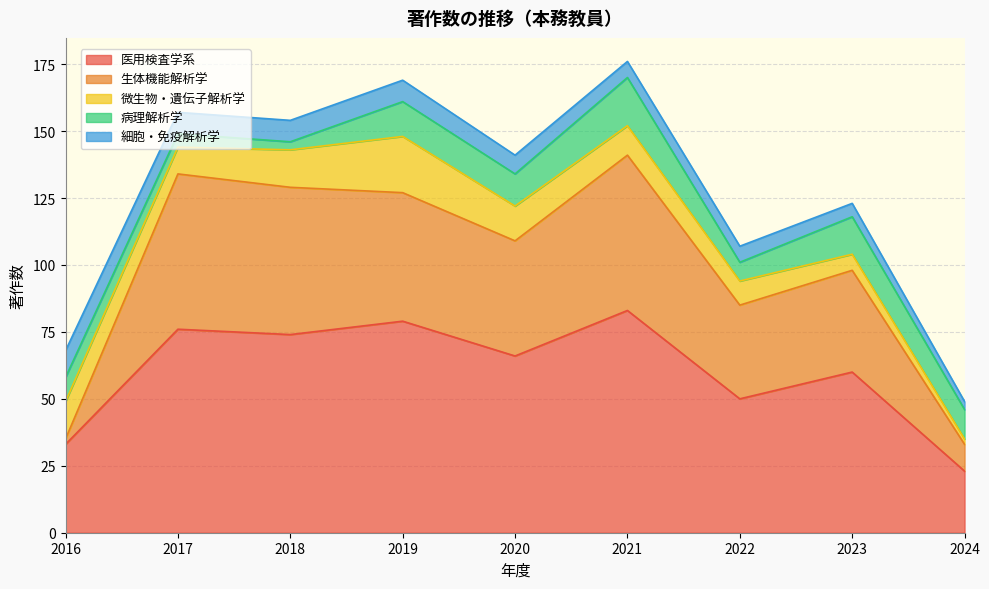

Count the 細胞・免疫解析学 values in the range 6 to 8.

6